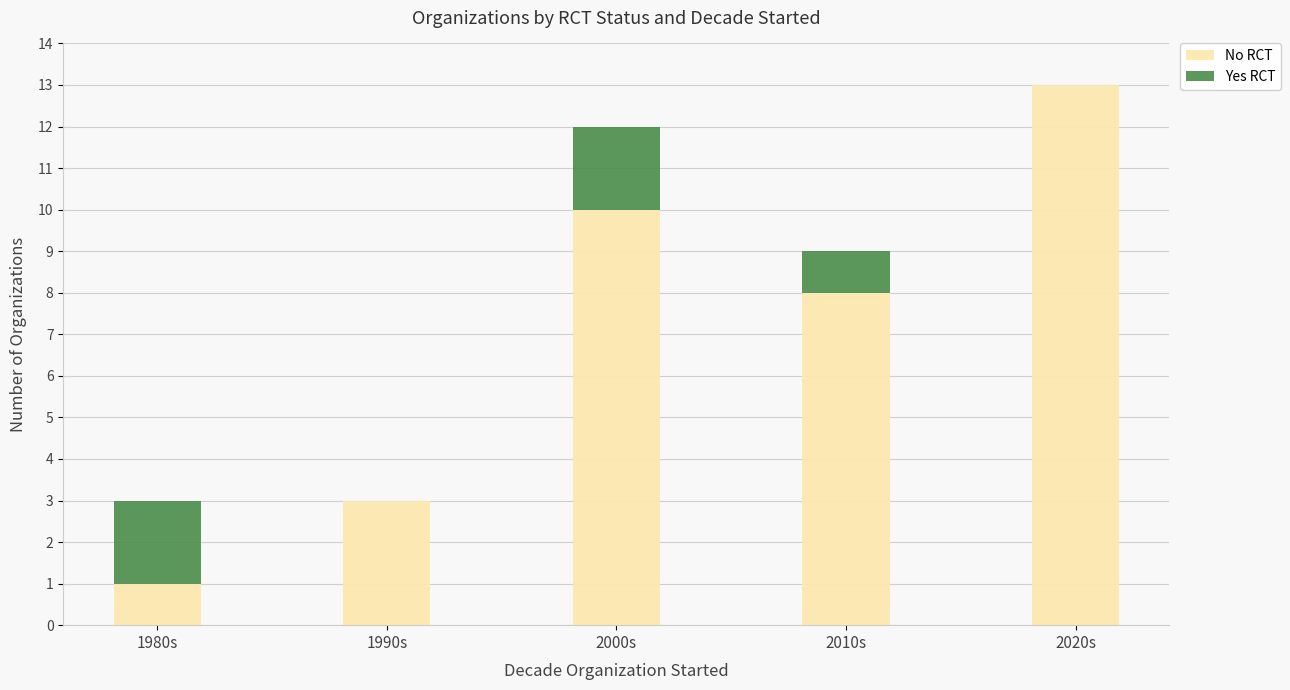

What is the total value across all series at 2020s?

13